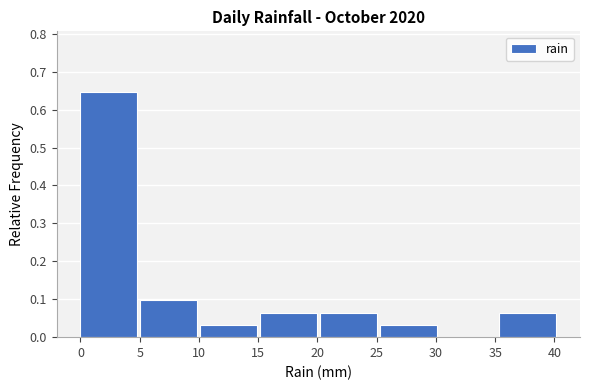

What is the height of the bar covering 15.15 to 20.20 on the x-axis? Neither the bar edges nor the heights are printed on the chart, so give them approximately, as read against the axes.

0.06